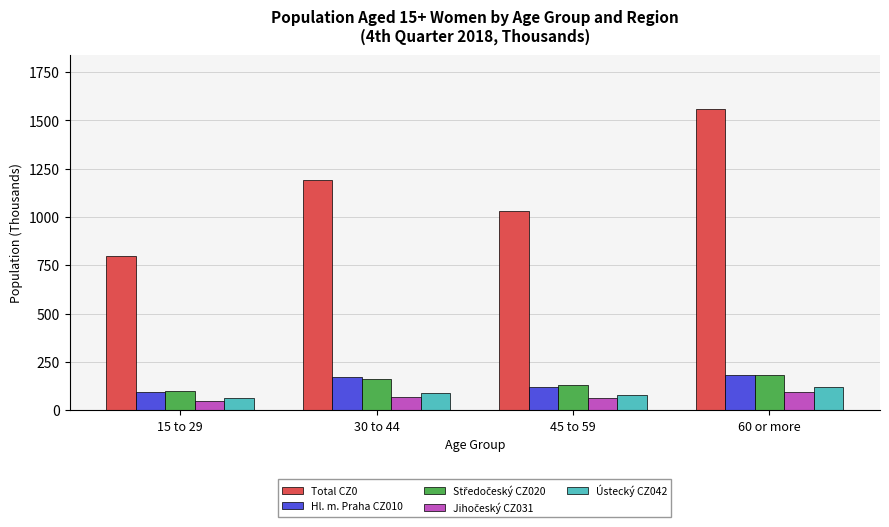

At how many categories does at least one series exceed 320?

4